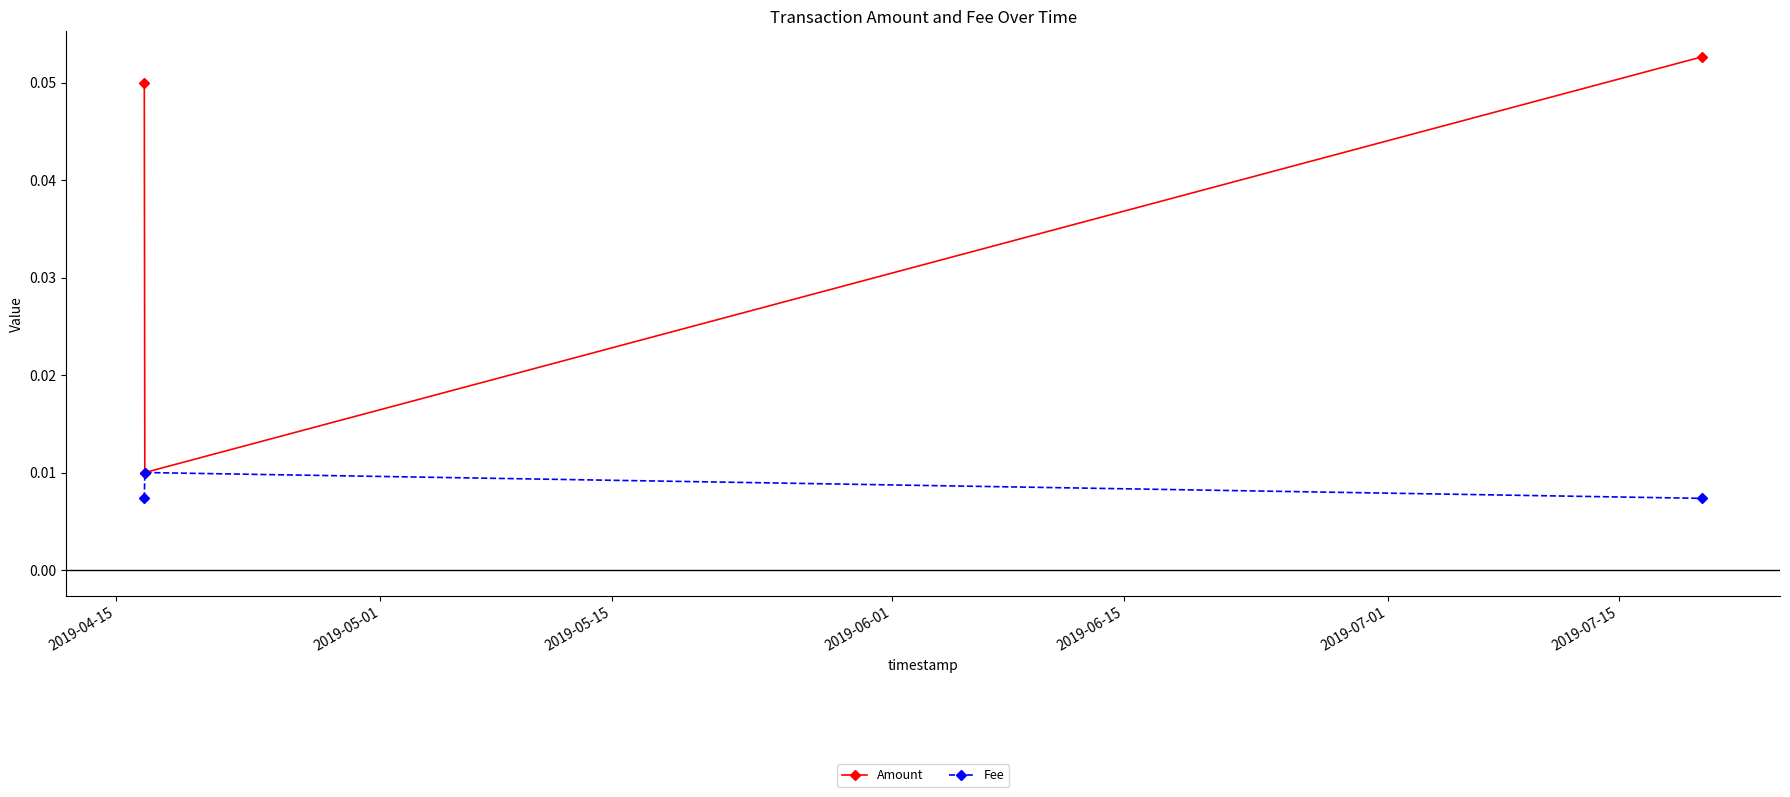

How many Amount values are between 0 and 1?

3